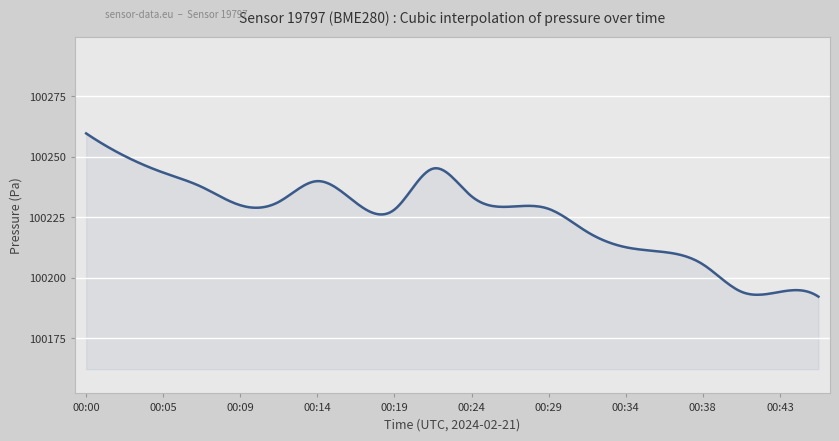

How many series are shown in this chart?

1